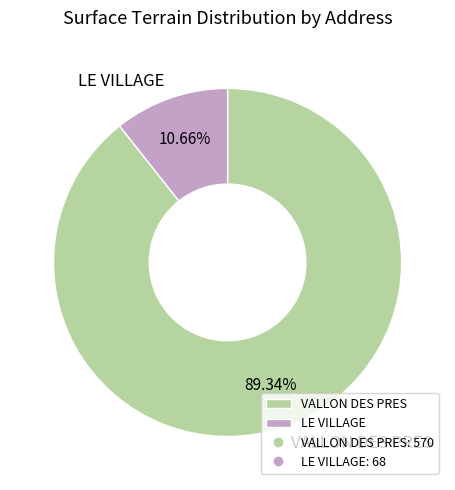

Count the number of slices in the pie.

2